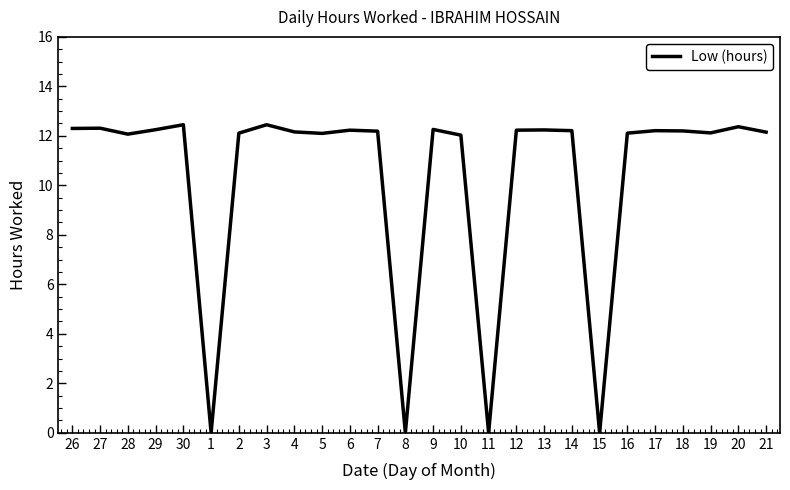

What is the sum of all values?

268.8